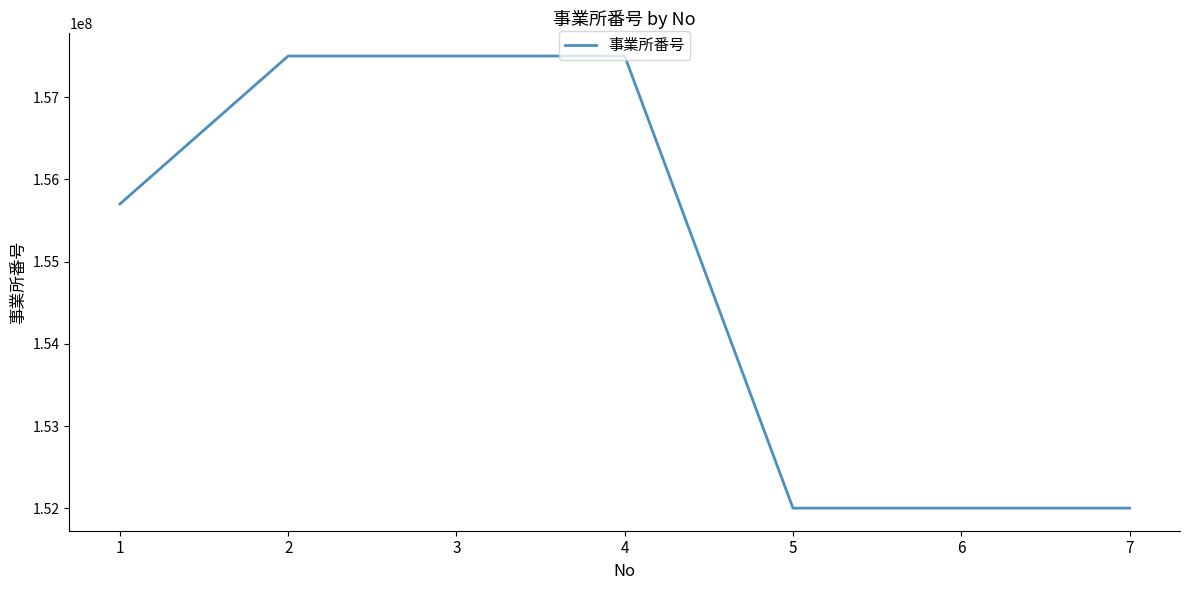

How many distinct data groups are displayed?

1